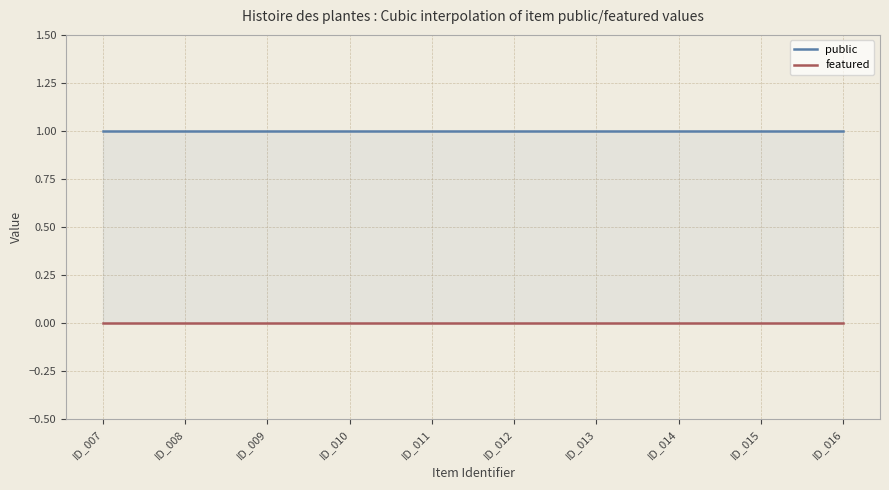

What are all the series names shown in the legend?

public, featured